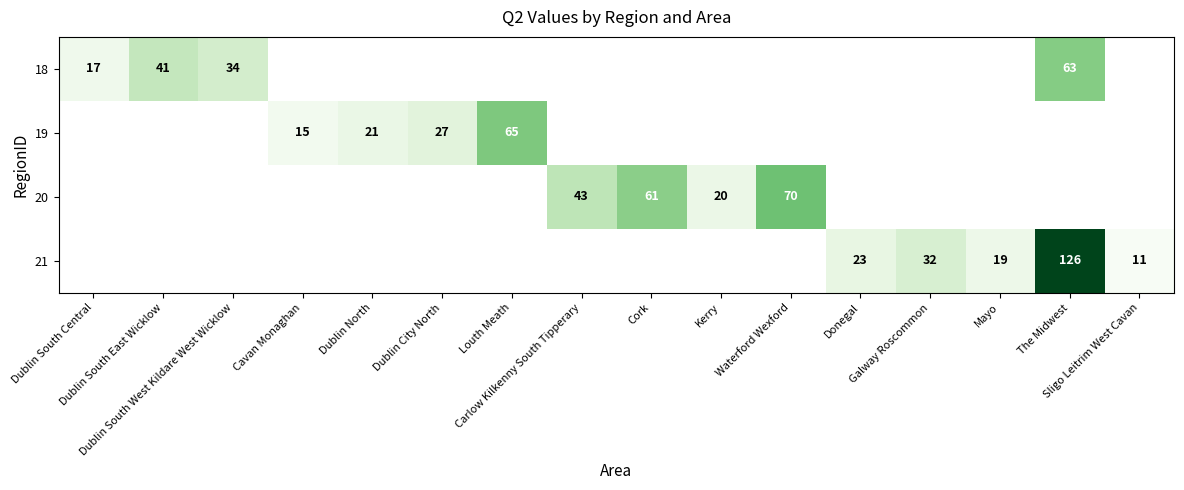

The 18 series shows 54.4 at Dublin South West Kildare West Wicklow. True or false?

False